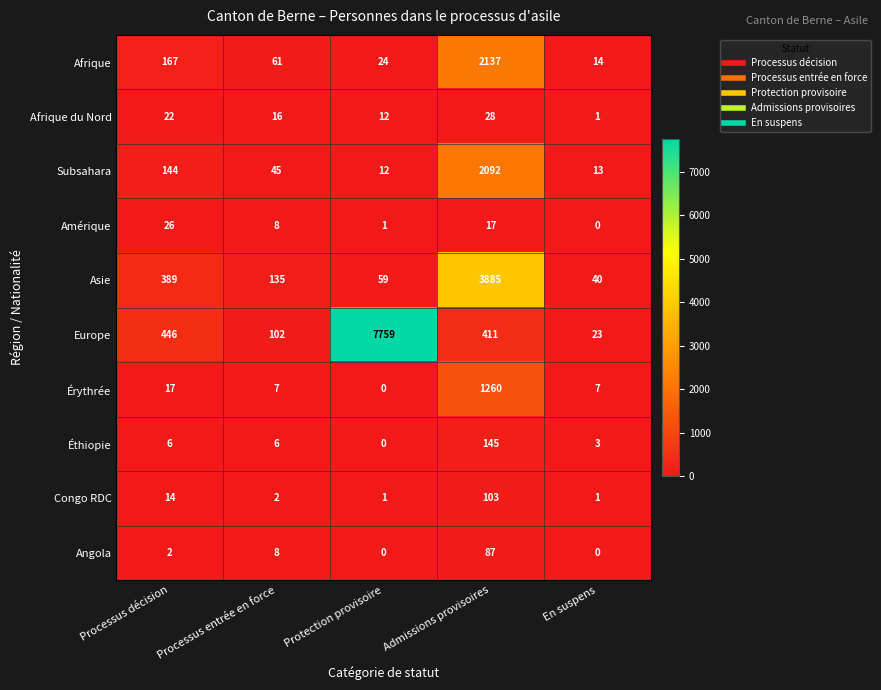

Which series changed the most between Processus décision and En suspens?

Europe